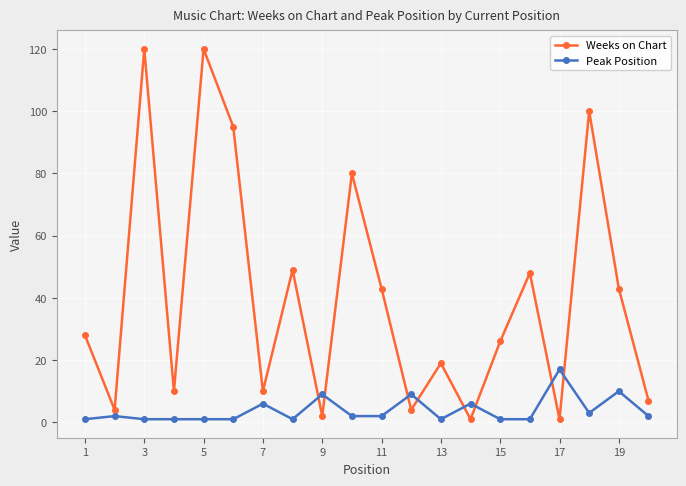

What is the sum of all Weeks on Chart values?

810